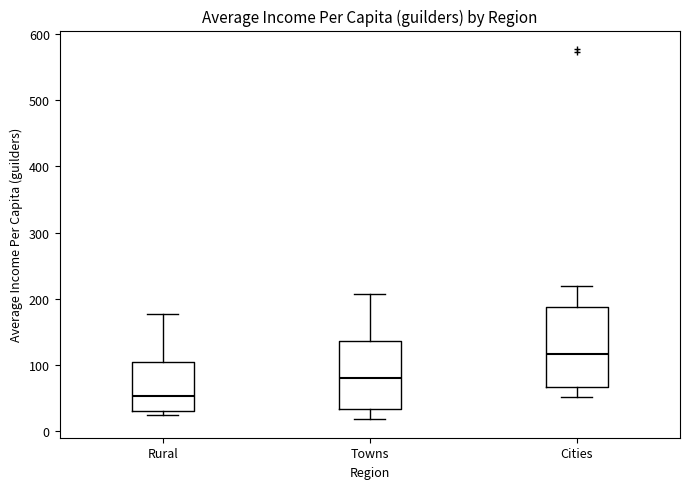

Reading left to right, read every box against the y-axis: the position of its median line, the range the box covers, and the ends of its whiskers. The values are not printed on the chart, so give them approximately, as read against the axis.

Rural: median 50, box 30 to 100, whiskers 20 to 180
Towns: median 80, box 30 to 140, whiskers 20 to 210
Cities: median 120, box 70 to 190, whiskers 50 to 220